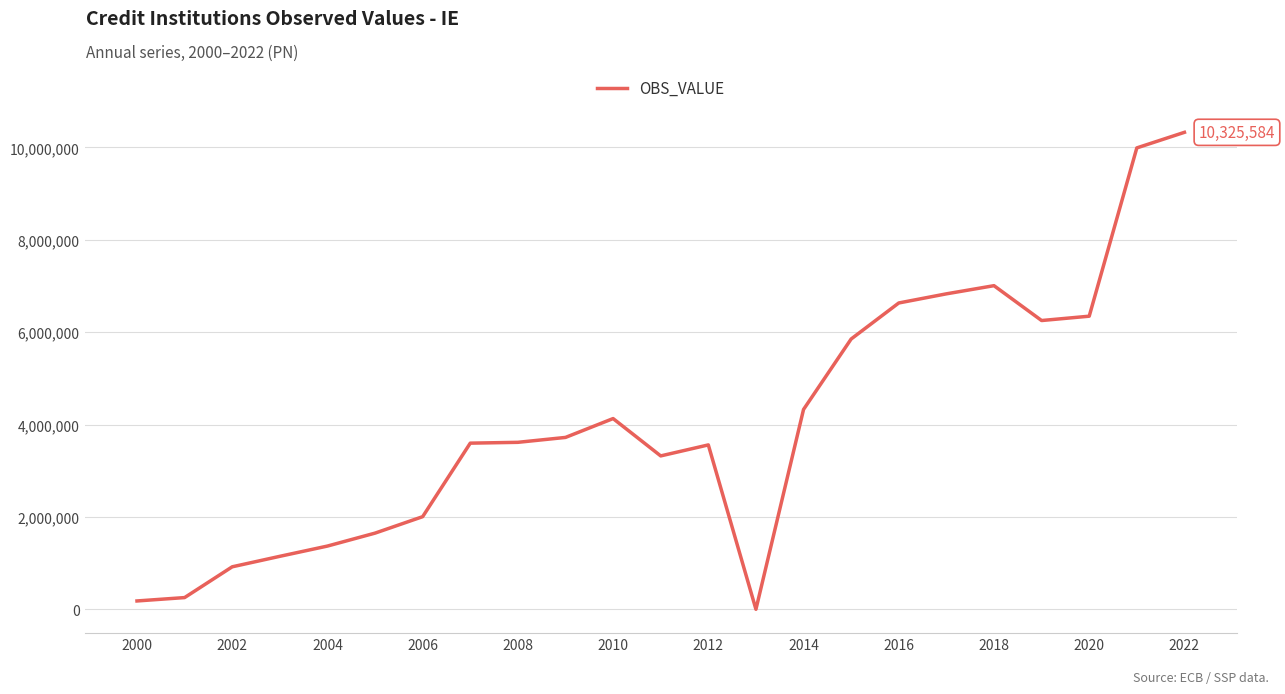

What is the sum of all values?

93068671